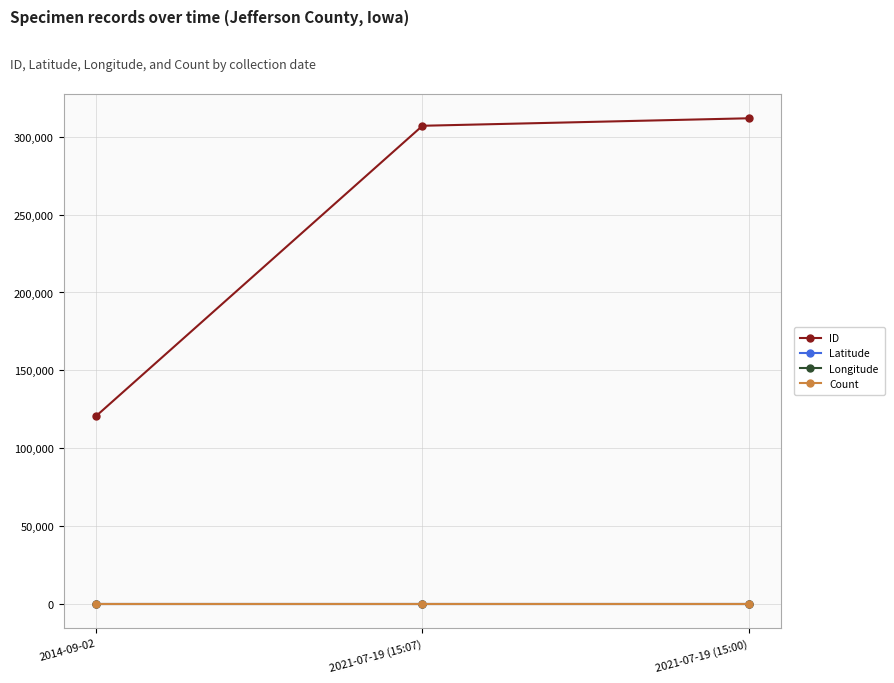

Reading left to right, list all the values displayed in this chart.

ID: 120741.0	307093.0	311906.0
Latitude: 41.1	41.1	41.1
Longitude: -92.0	-92.0	-92.0
Count: 1.0	1.0	1.0